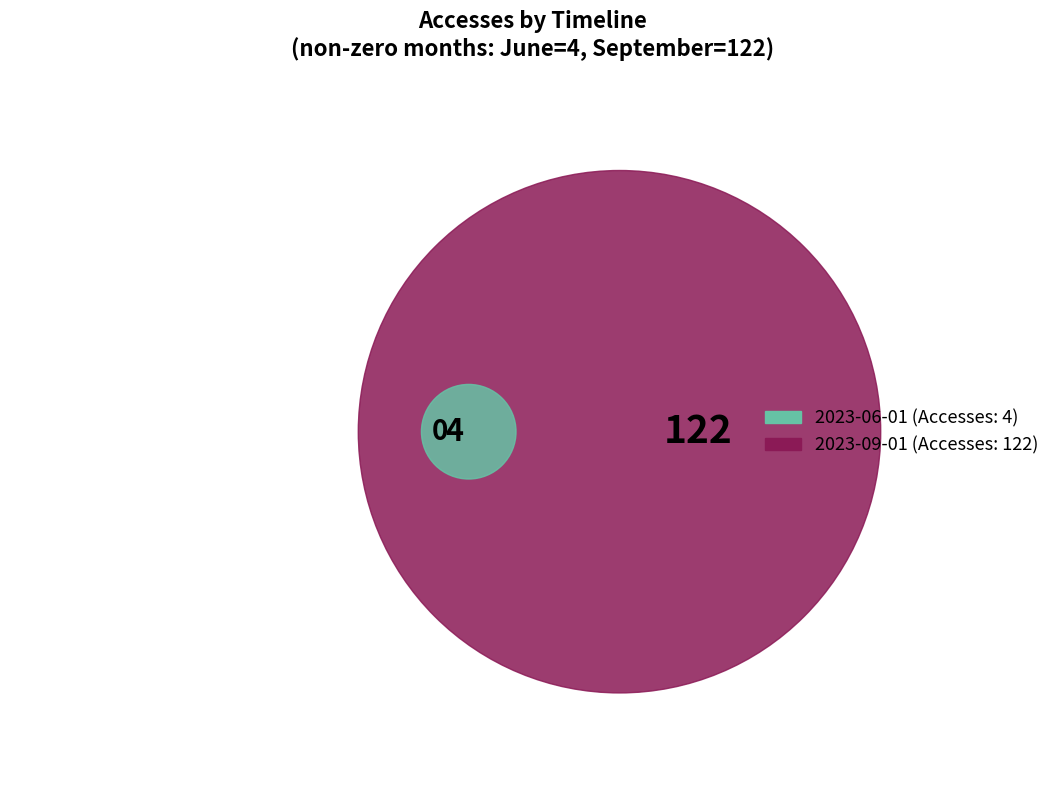

True or false: 2023-09-01 accounts for 97% of the total.

True